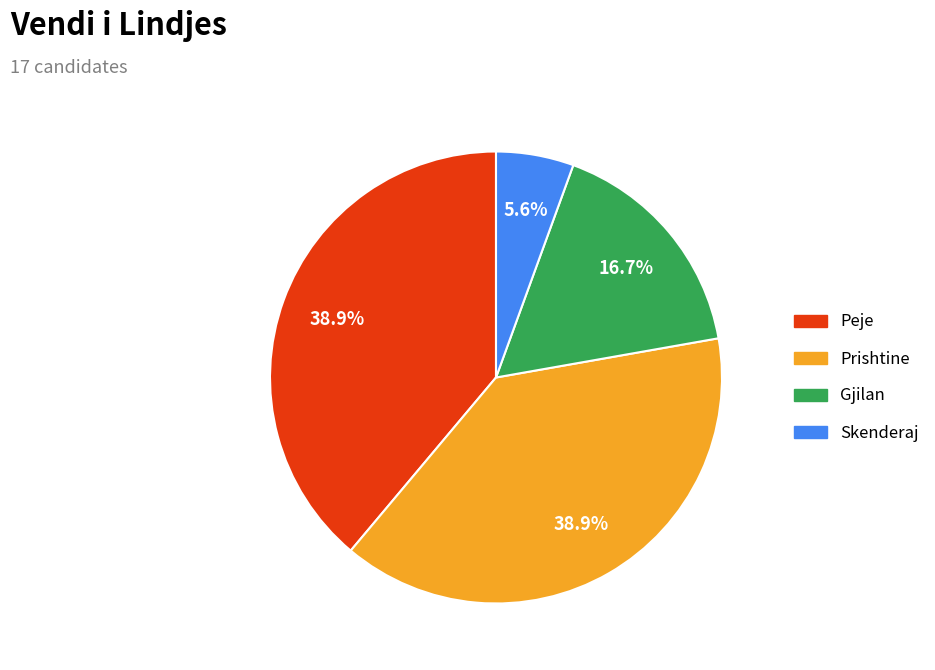

To the nearest percent, what is the difference between the Skenderaj and Prishtine slice percentages?

33%